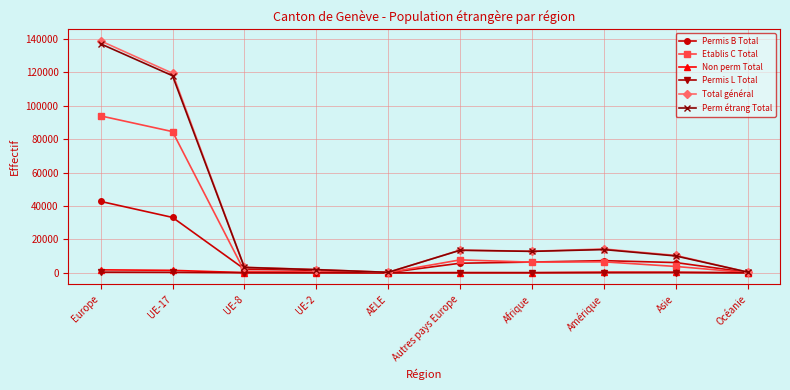

Which series has the widest spread of values?

Total général